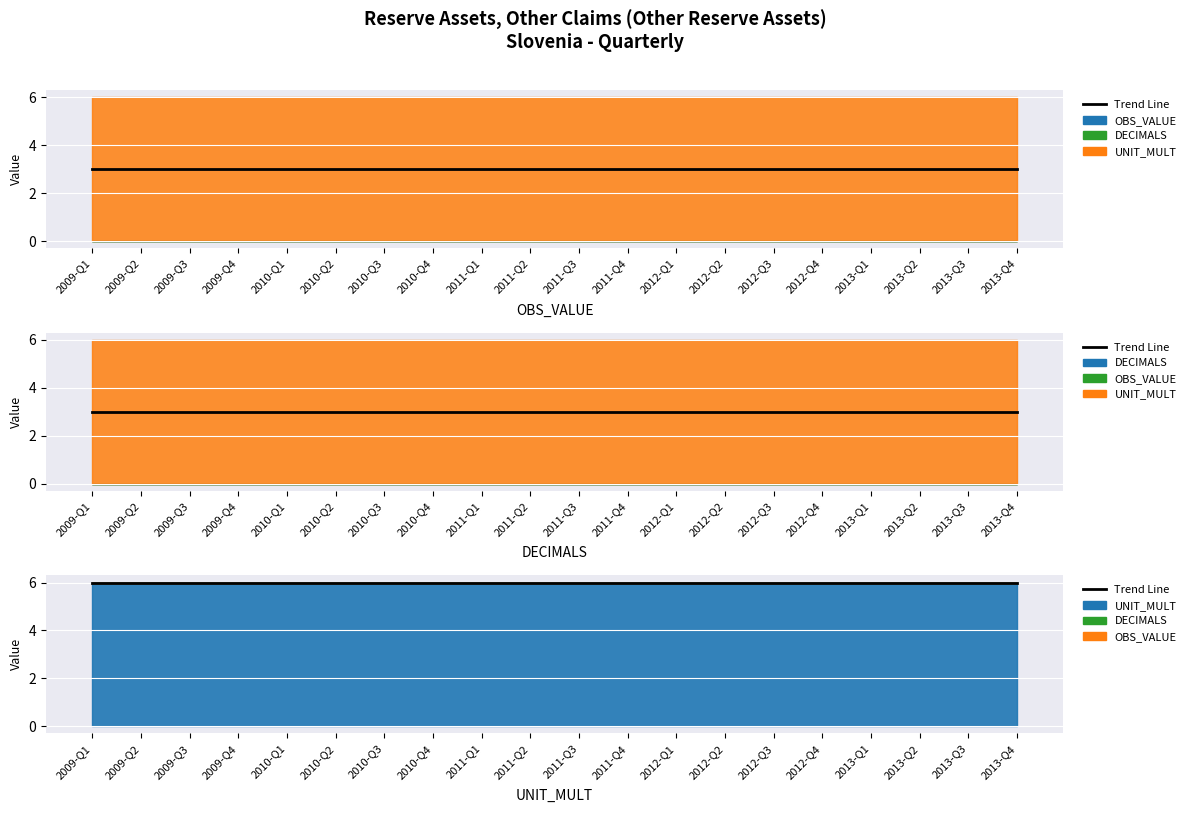

True or false: DECIMALS has a value of 0 at 2010-Q4.

True